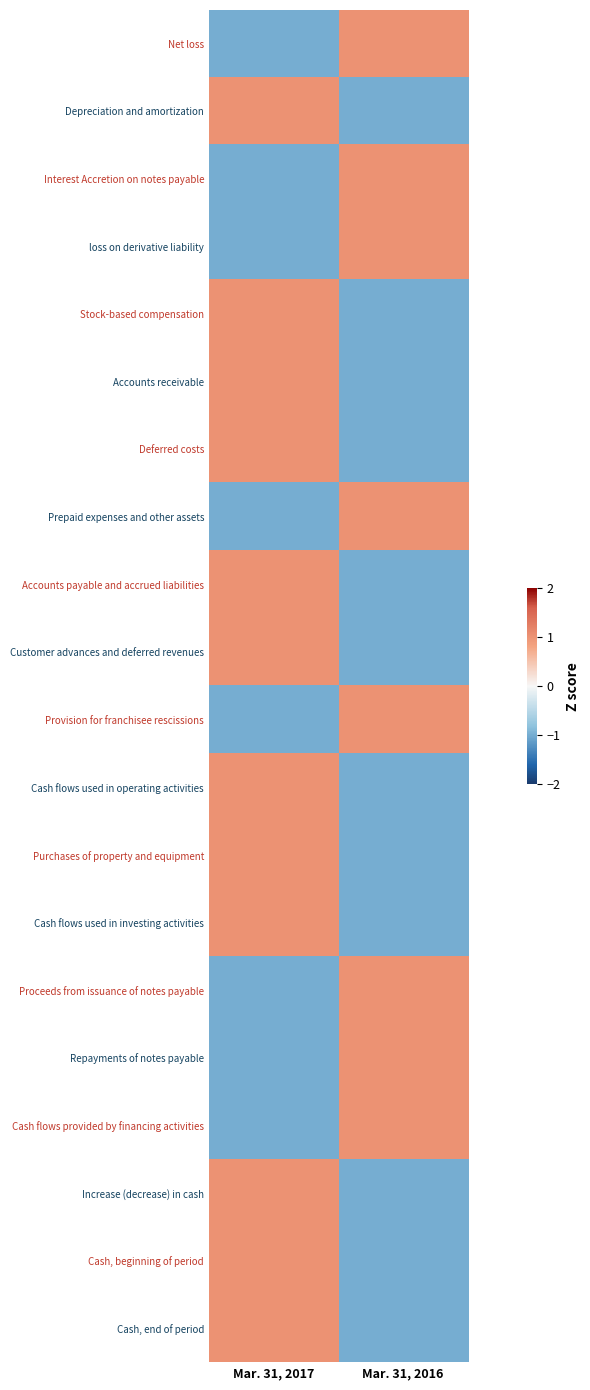

Which category has the lowest value across all series?

Mar. 31, 2017